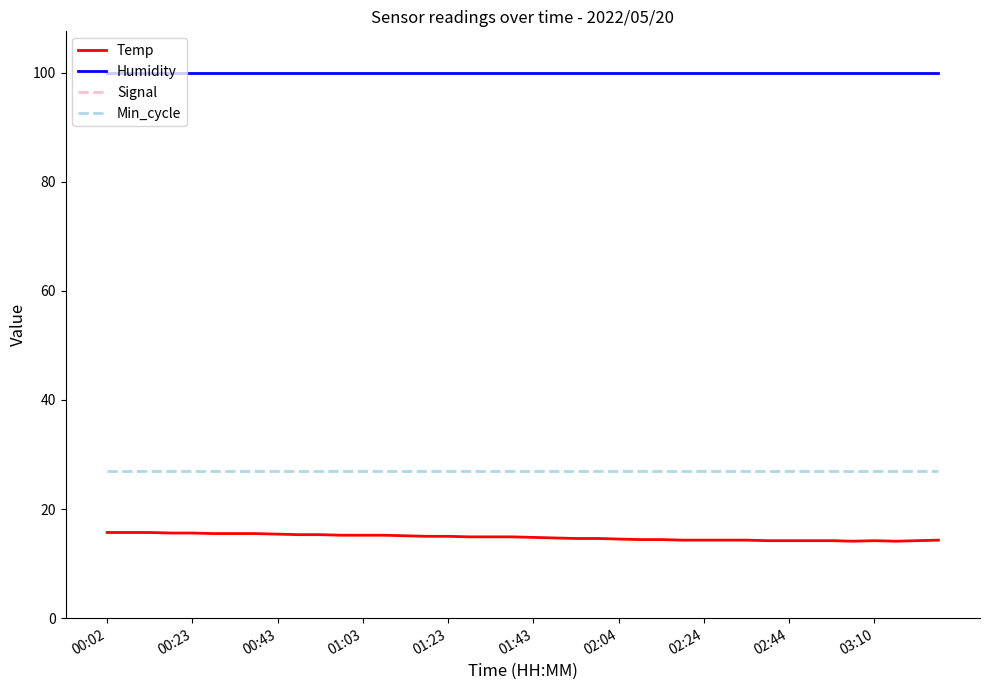

What are all the series names shown in the legend?

Temp, Humidity, Signal, Min_cycle